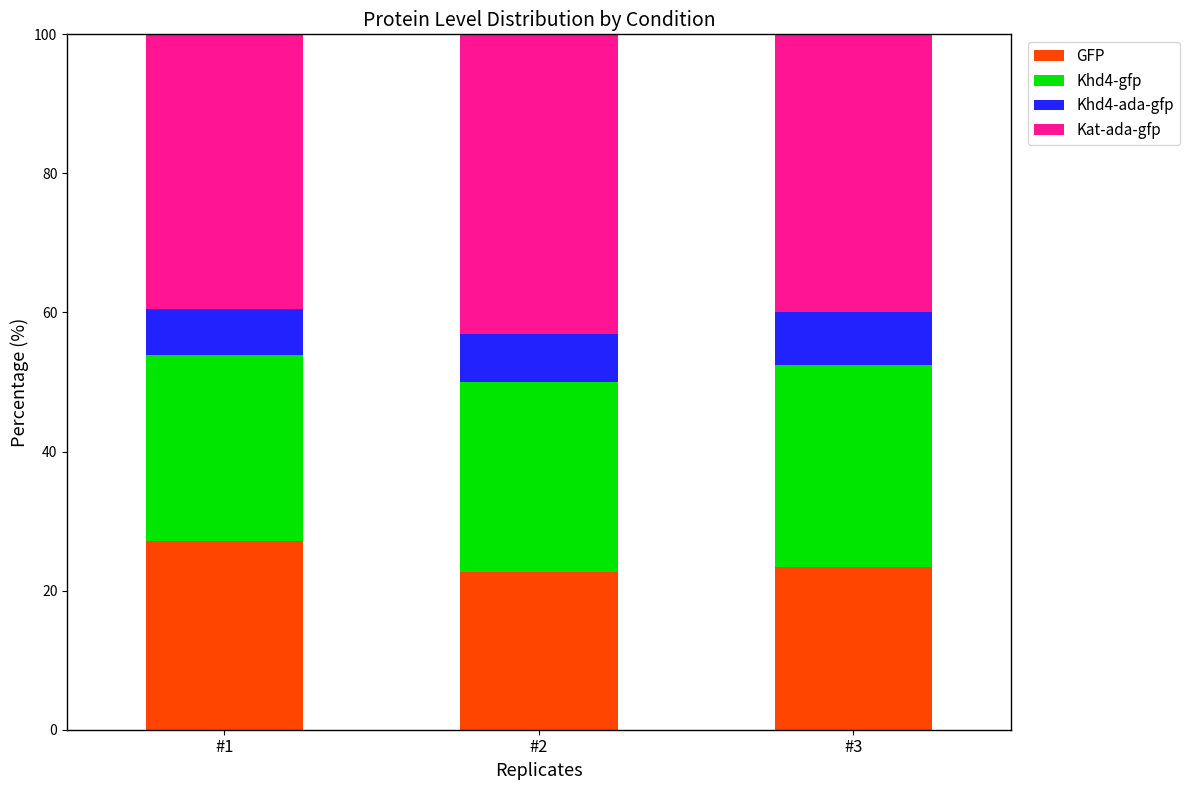

What is the minimum value for GFP?

22.7